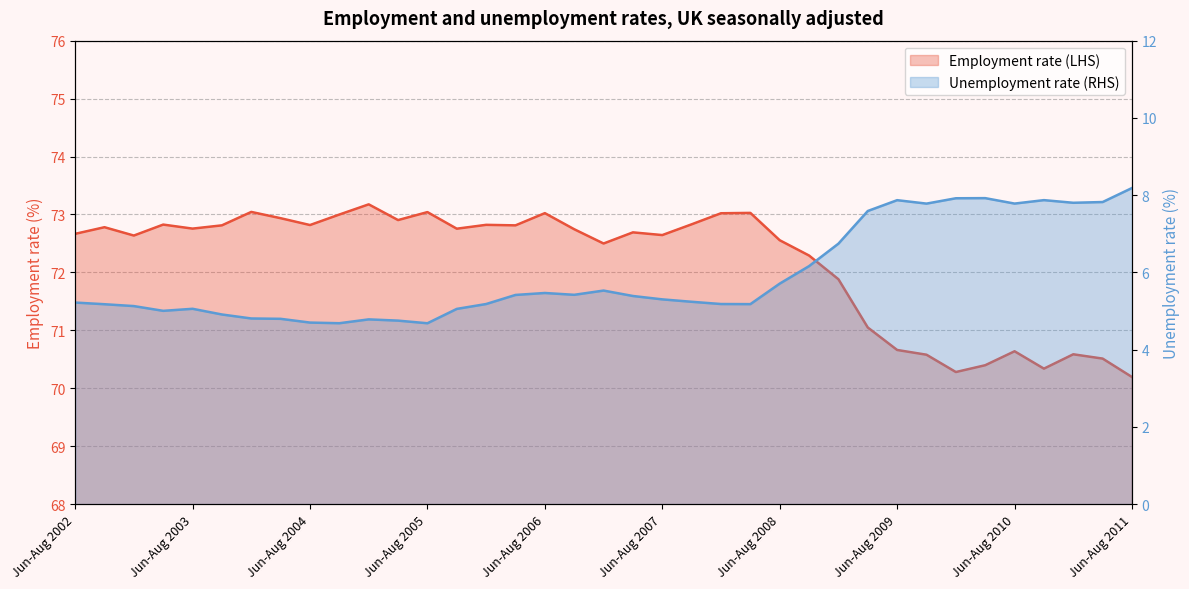

How many values in the Unemployment rate (RHS) series exceed 5?

29